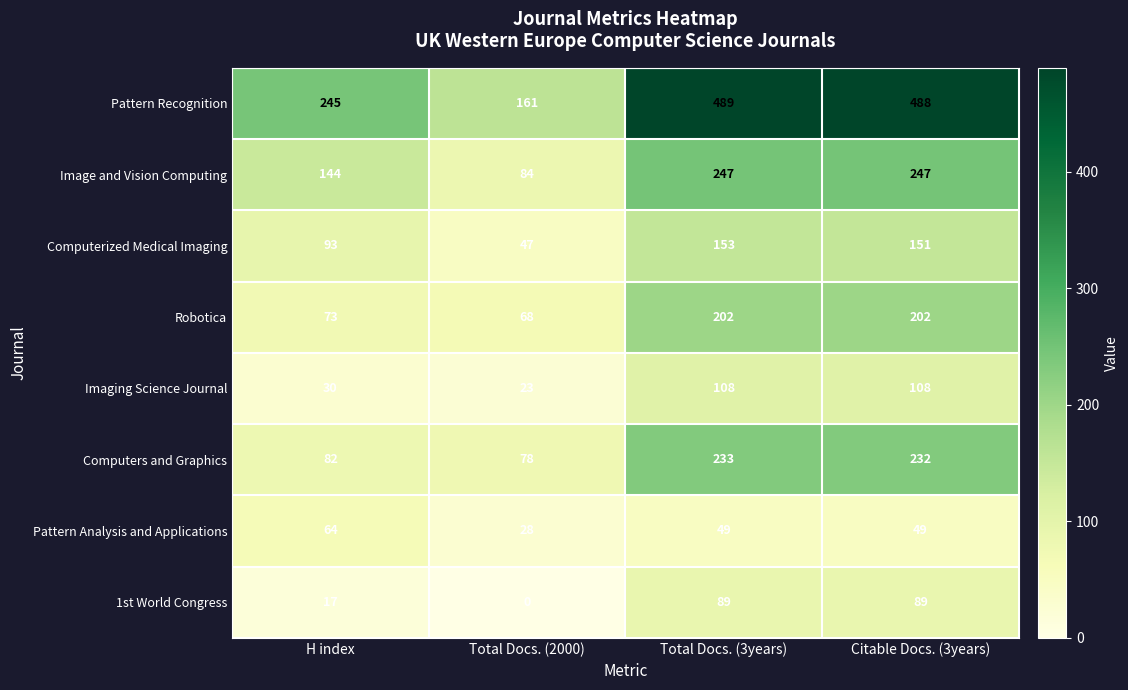

Between H index and Total Docs. (2000), which series saw the biggest shift?

Pattern Recognition